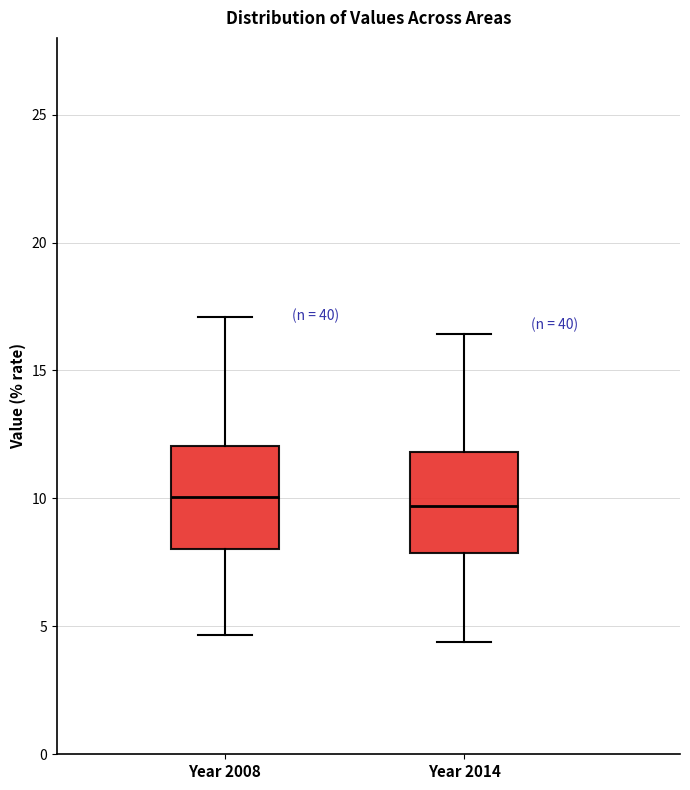

Reading left to right, read every box against the y-axis: the position of its median line, the range the box covers, and the ends of its whiskers. The values are not printed on the chart, so give them approximately, as read against the axis.

Year 2008: median 10.0, box 8.0 to 12.0, whiskers 4.5 to 17.0
Year 2014: median 9.5, box 8.0 to 12.0, whiskers 4.5 to 16.5